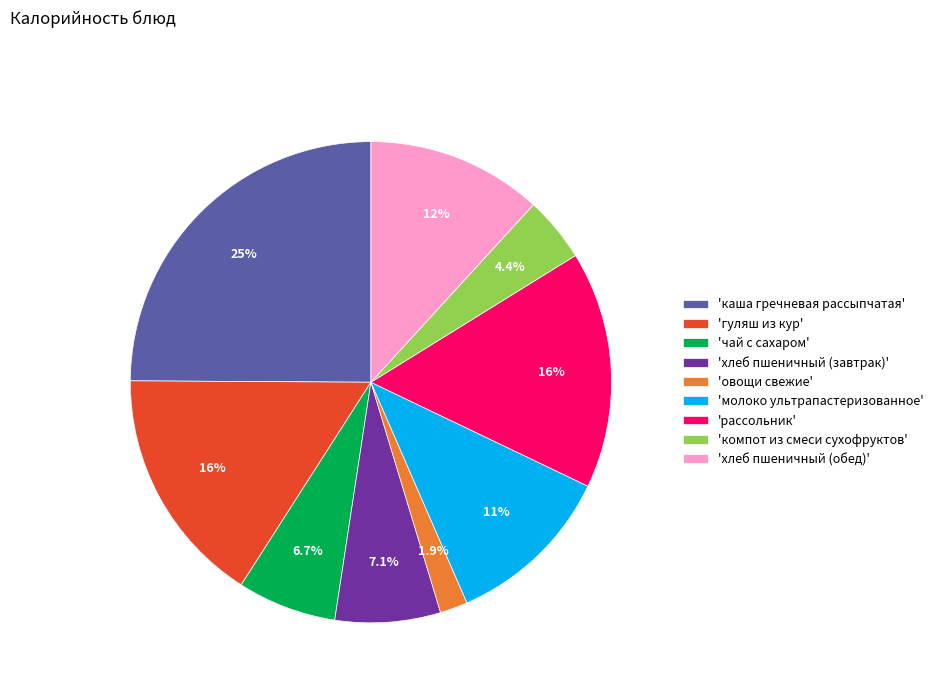

What percentage do 'каша гречневая рассыпчатая' and 'овощи свежие' together represent?

26.8%